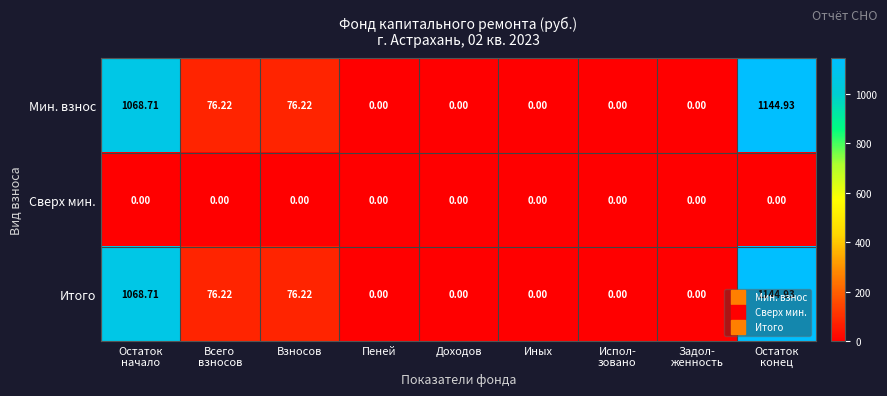

What is the spread (max minus min) of values at Взносов?

76.2